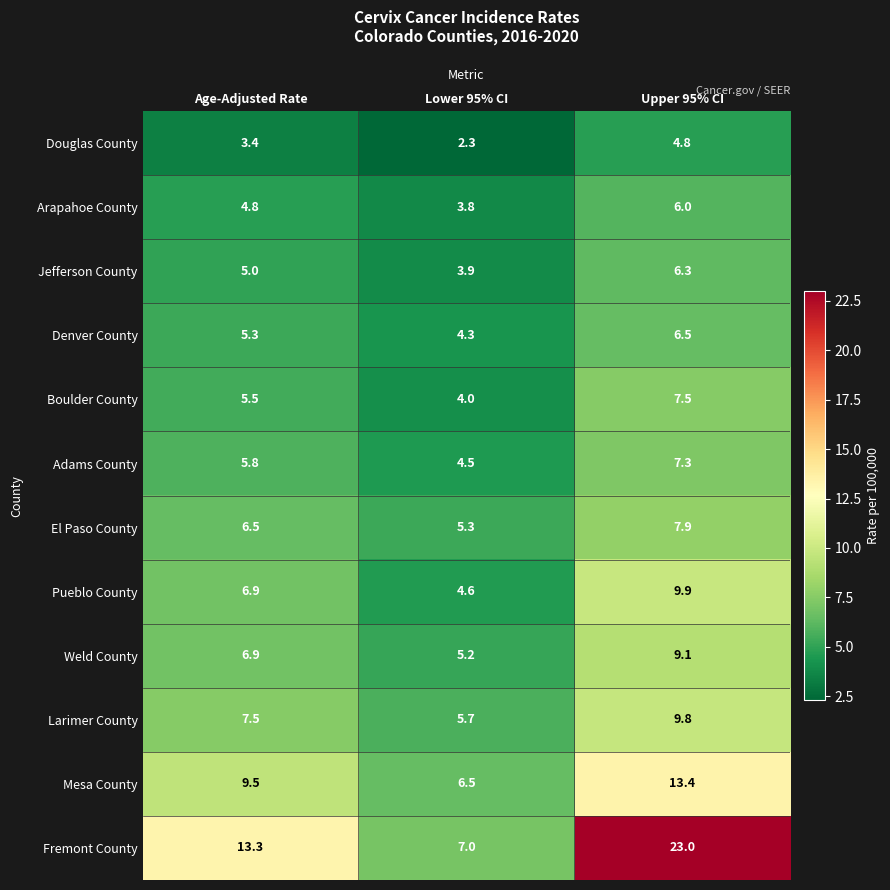

List the labels in order of Pueblo County value, largest first.

Upper 95% CI, Age-Adjusted Rate, Lower 95% CI